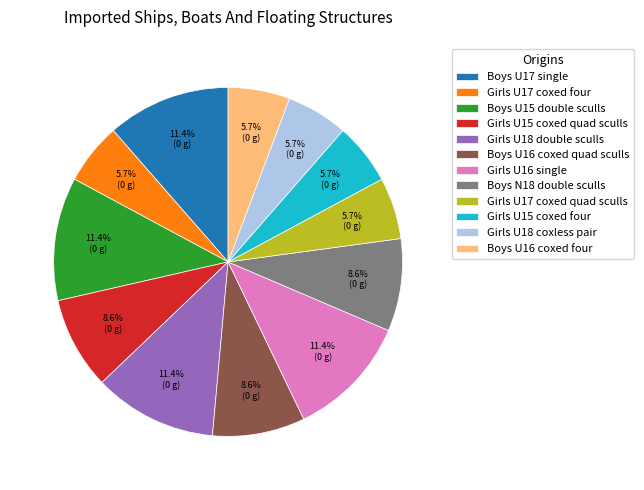

How many slices are in this pie chart?

12